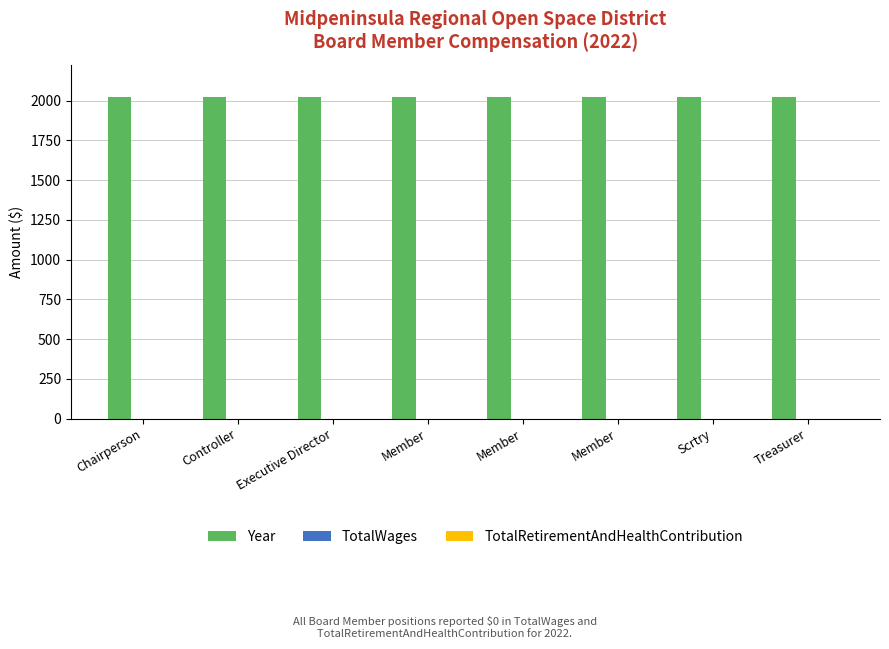

What is the total value across all series at Treasurer?

2022